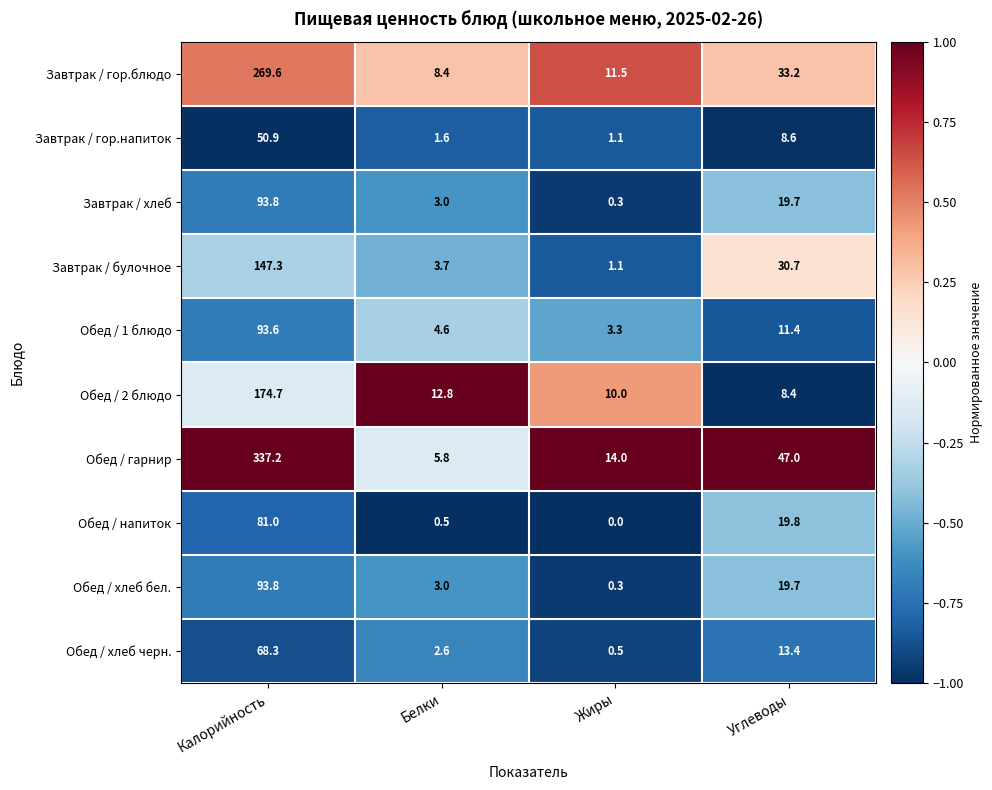

The value of Обед / хлеб черн. at Углеводы is 13.4. True or false?

True